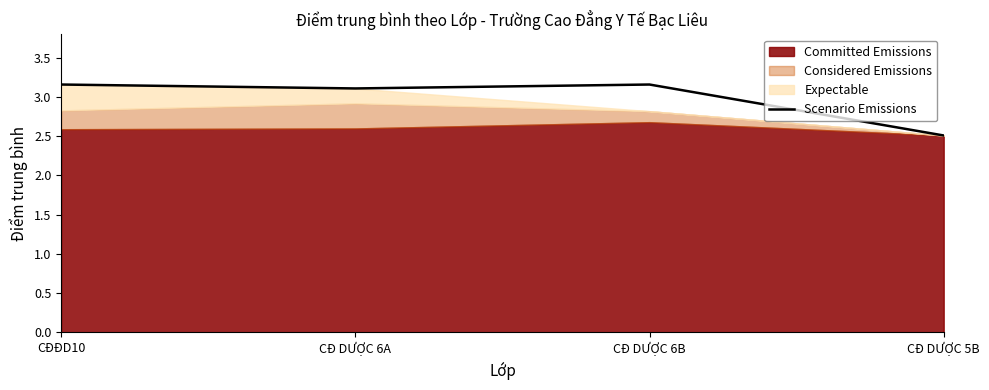

Count the number of values greater than 3.

3